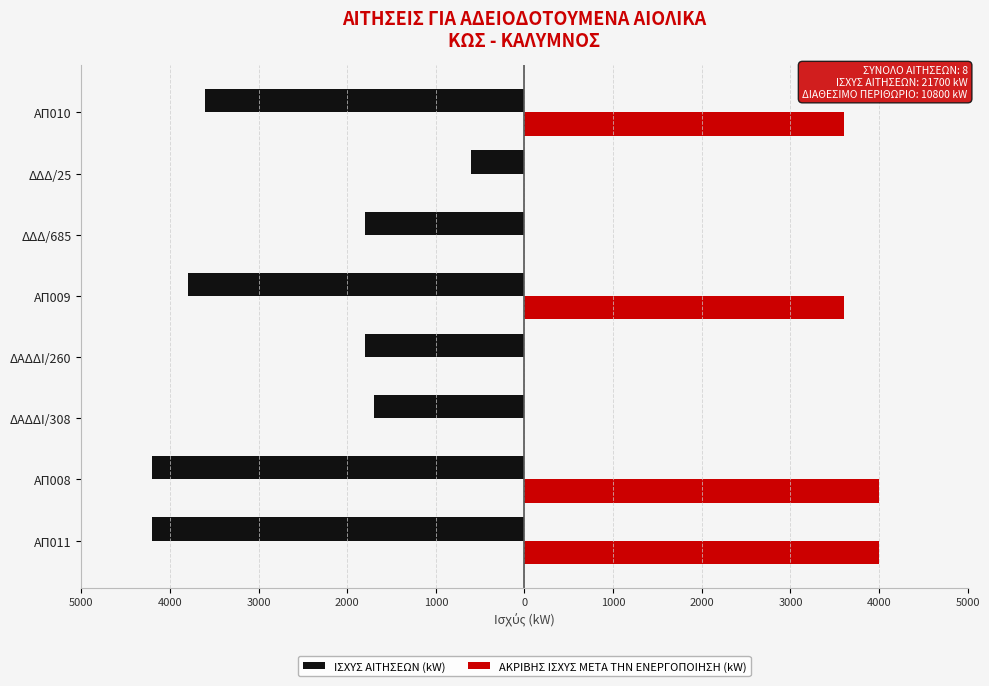

What is the sum of all ΙΣΧΥΣ ΑΙΤΗΣΕΩΝ (kW) values?

-21700